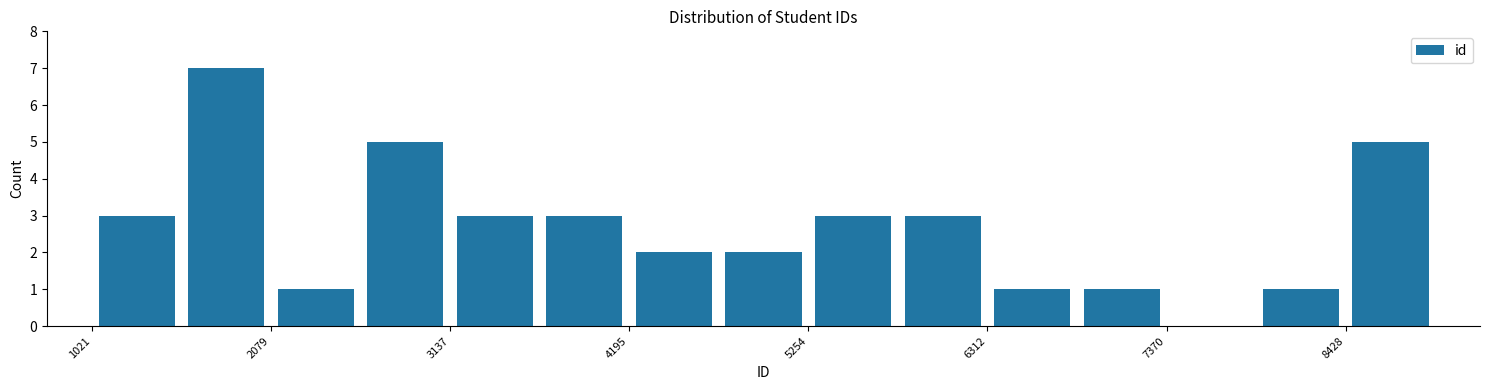

Read against the x-axis, roughly where is the centre of the tallest bar?

1800